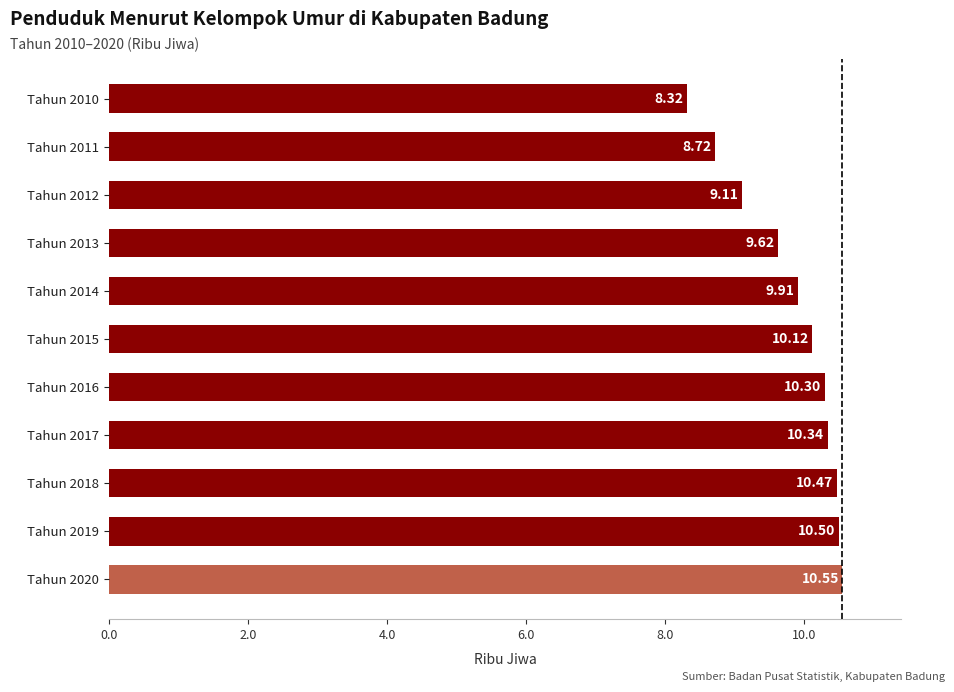

What is the sum of all values?

108.0